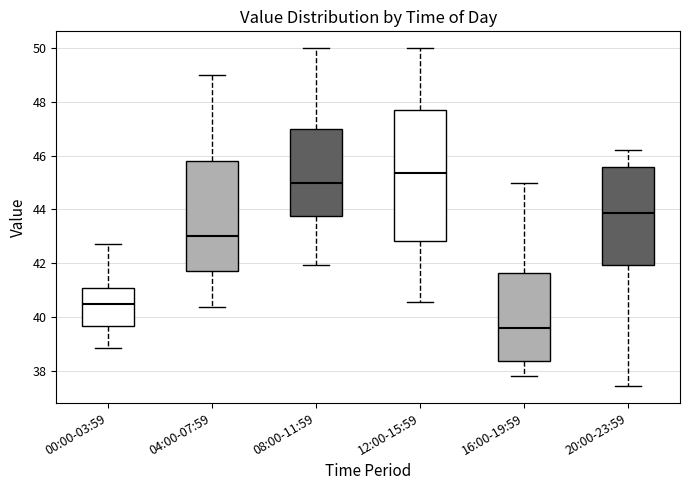

Which box has the lowest median line?

16:00-19:59